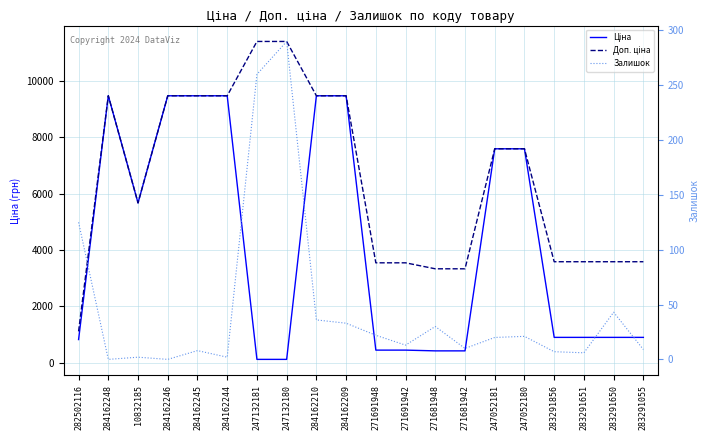

Is it true that Залишок equals 30.0 at 271681948?

True